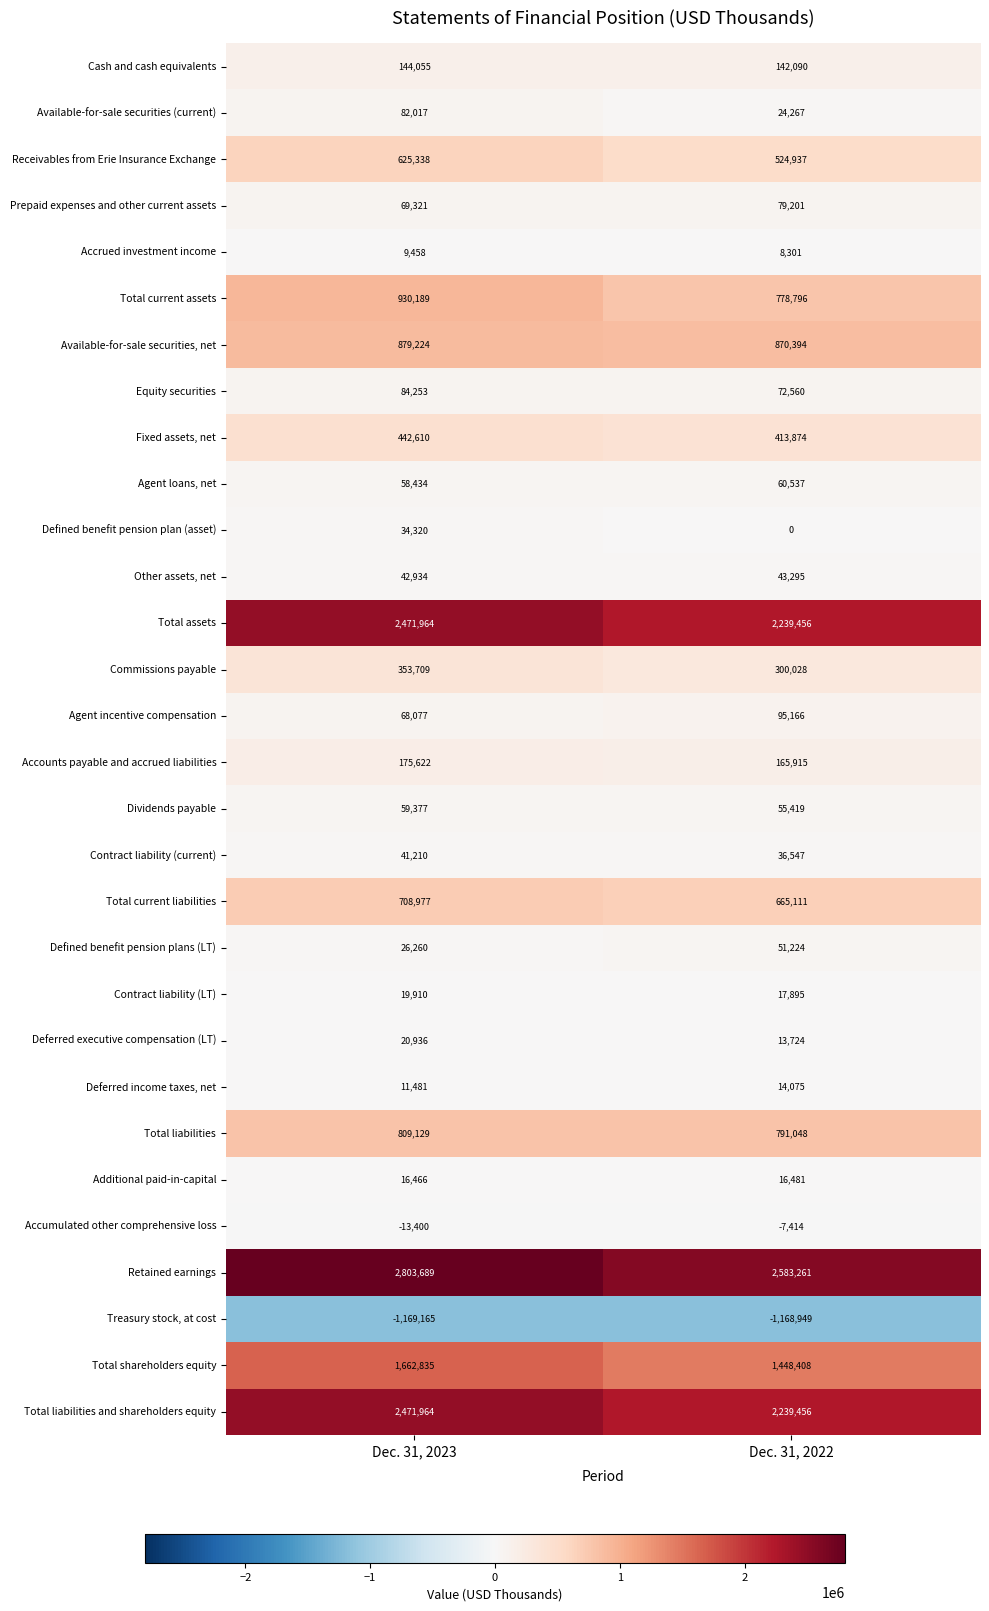

What is the approximate value of Commissions payable at Dec. 31, 2023, to the nearest 100?

353700